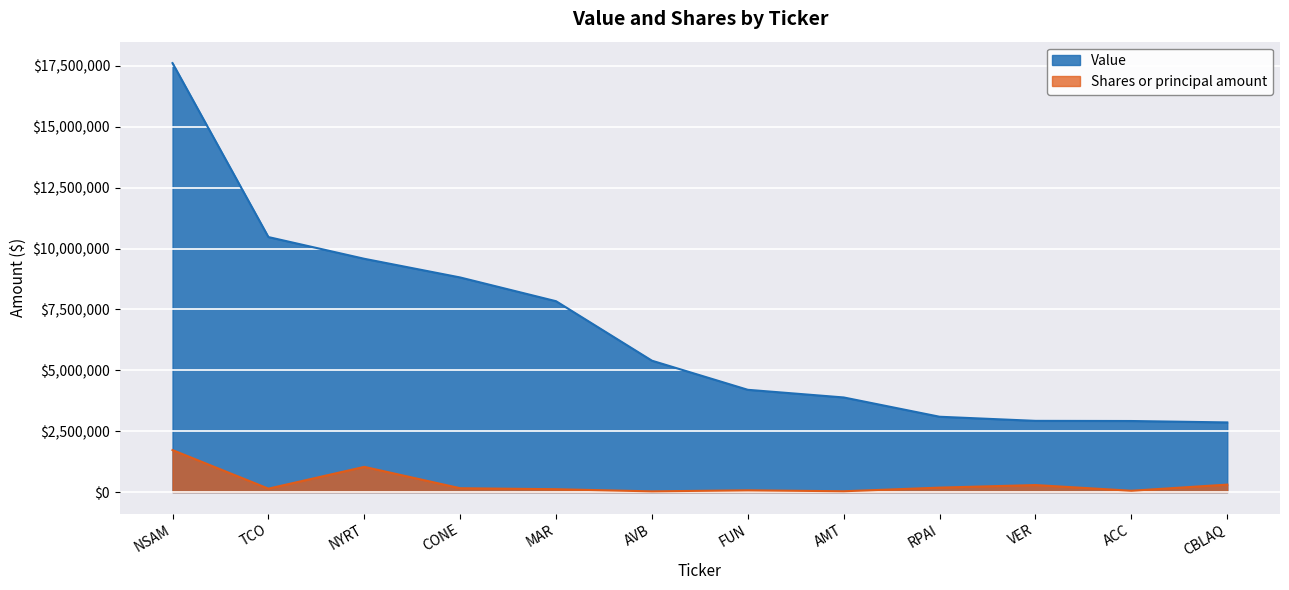

Which category has the highest value in the Shares or principal amount series?

NSAM